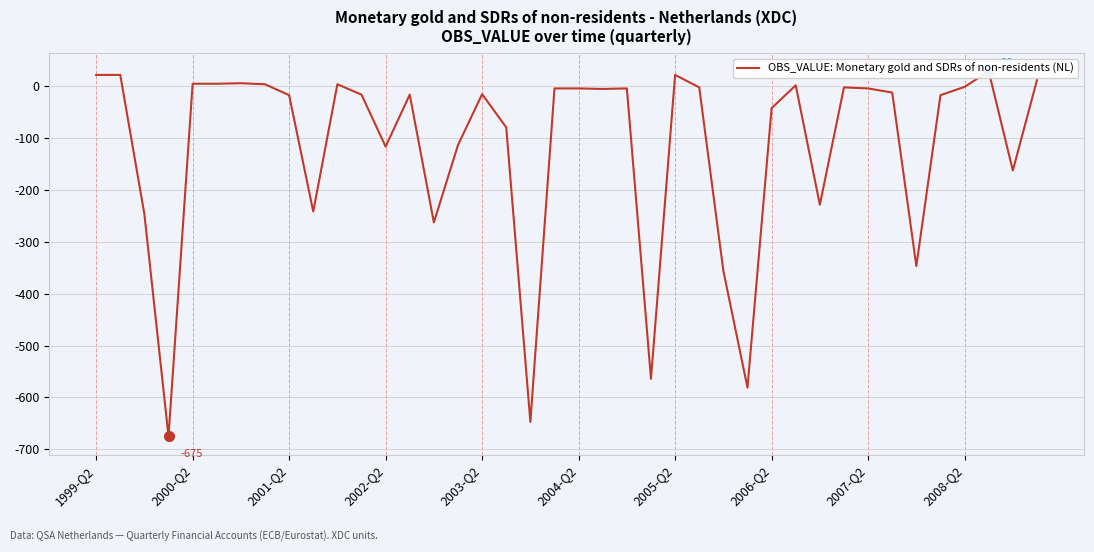

Rank the categories by value from highest to lowest.

37, 1999-Q2, 2000-Q2, 24, 39, 2005-Q2, 2003-Q2, 2004-Q2, 2006-Q2, 10, 29, 36, 25, 31, 19, 20, 22, 32, 21, 33, 16, 11, 13, 2007-Q2, 35, 28, 17, 15, 12, 38, 30, 2008-Q2, 2001-Q2, 14, 34, 26, 23, 27, 18, 2002-Q2